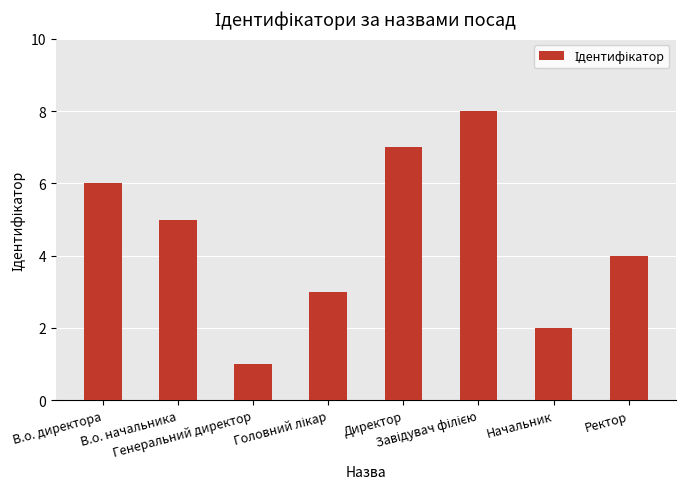

What is the change in value from Директор to Ректор?

-3